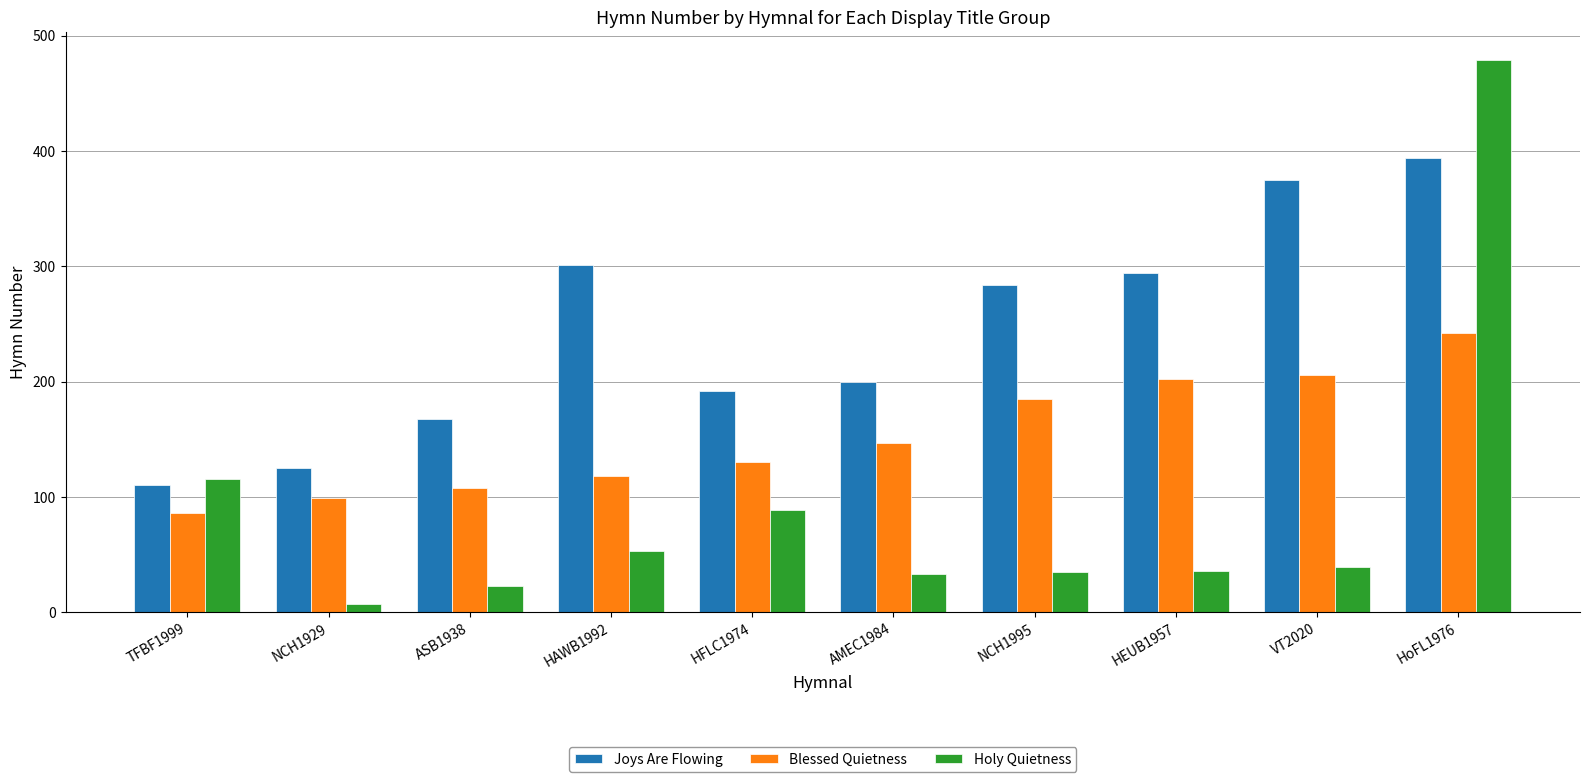

How many groups of bars are there?

10